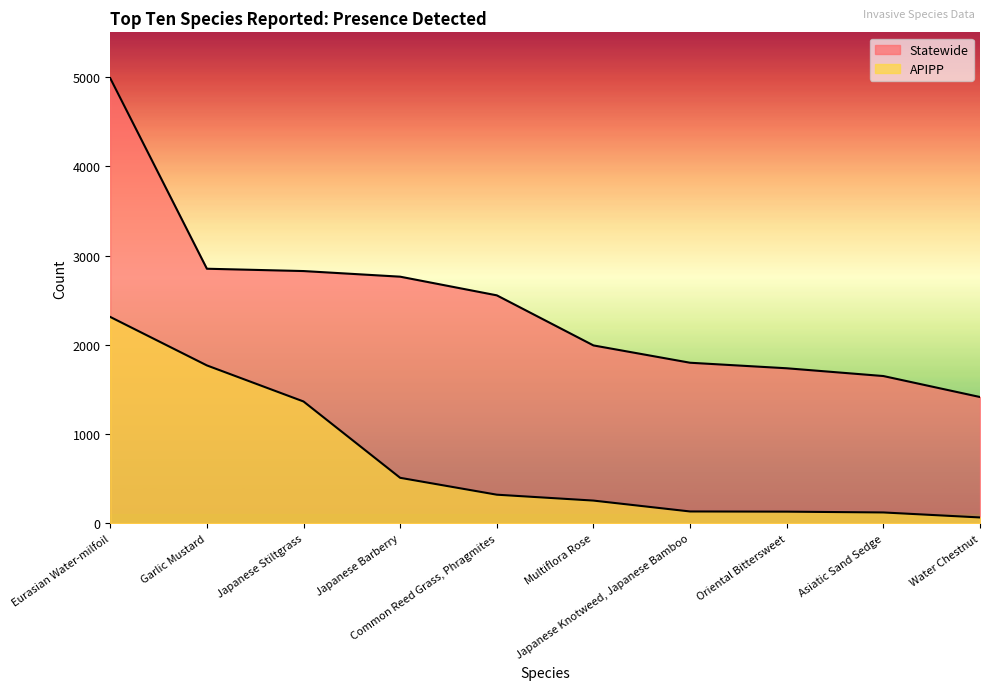

Reading right to left, transcribe all the data shown in this chart.

Statewide: 1415	1650	1737	1799	1993	2554	2763	2826	2852	4986
APIPP: 66	122	131	133	255	321	510	1365	1769	2312